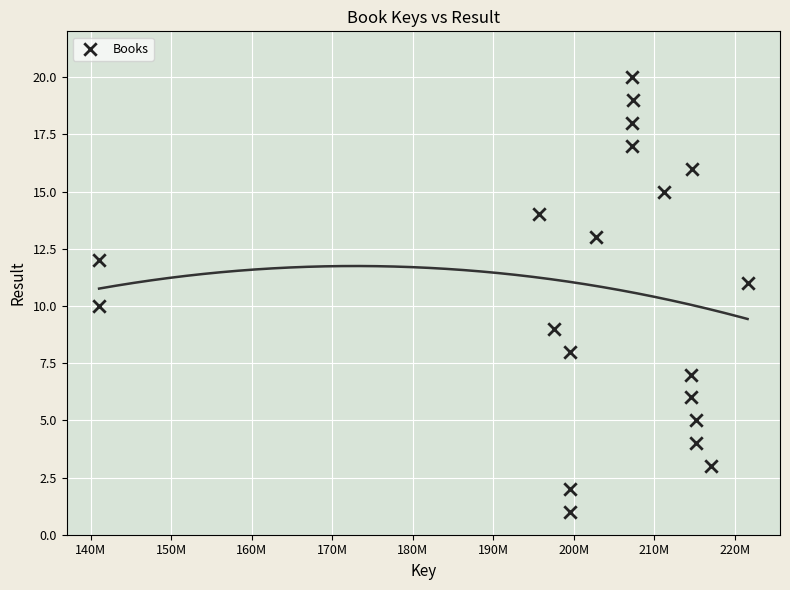

What is the range of X values (max minus min)?

80532017